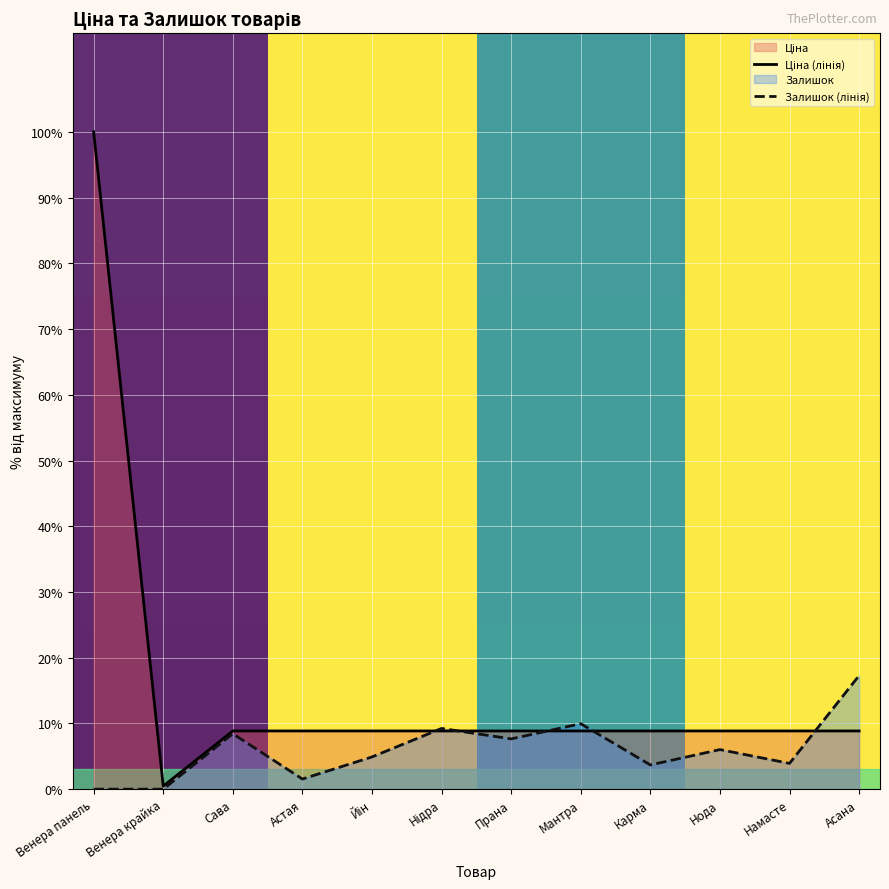

Is it true that Ціна equals 0.7 at Венера крайка?

False